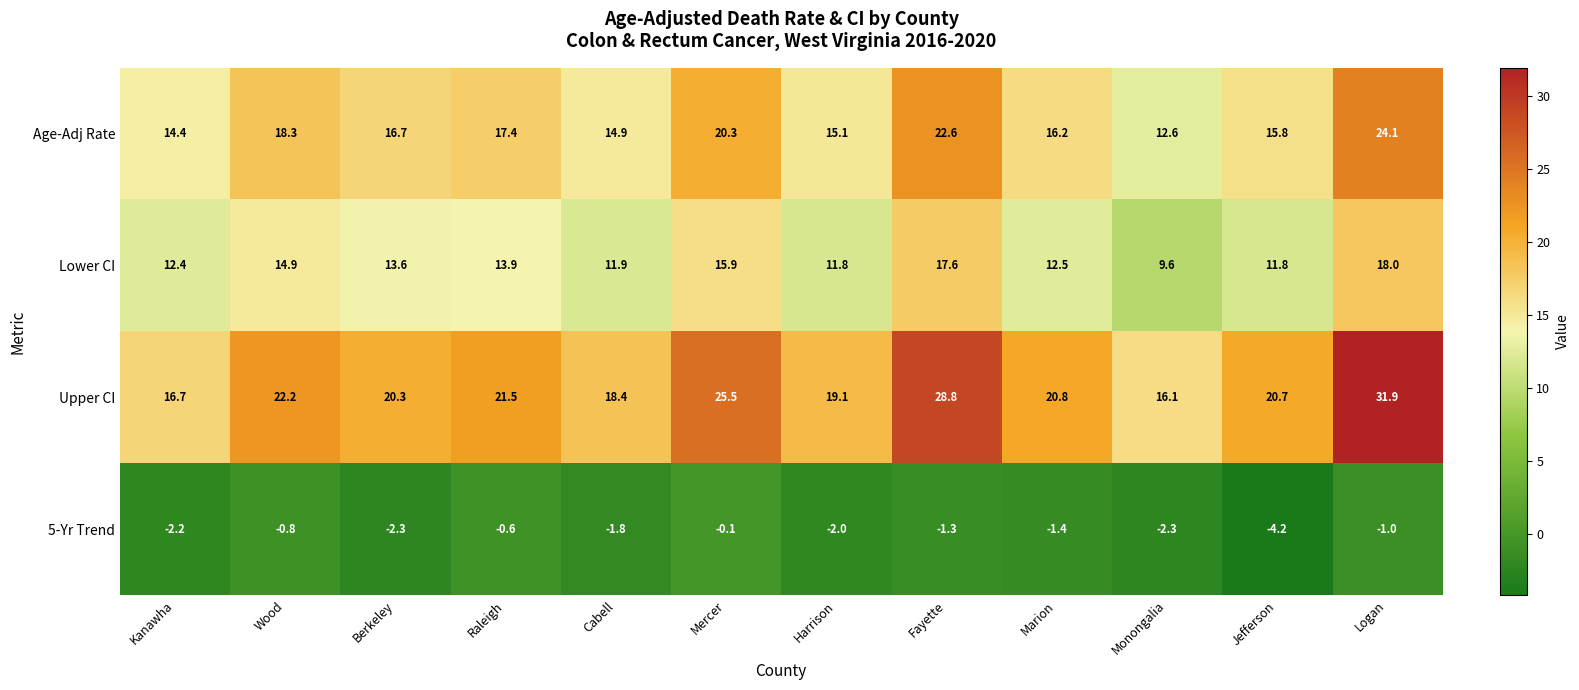

What is the average value of the Lower CI series?

13.7